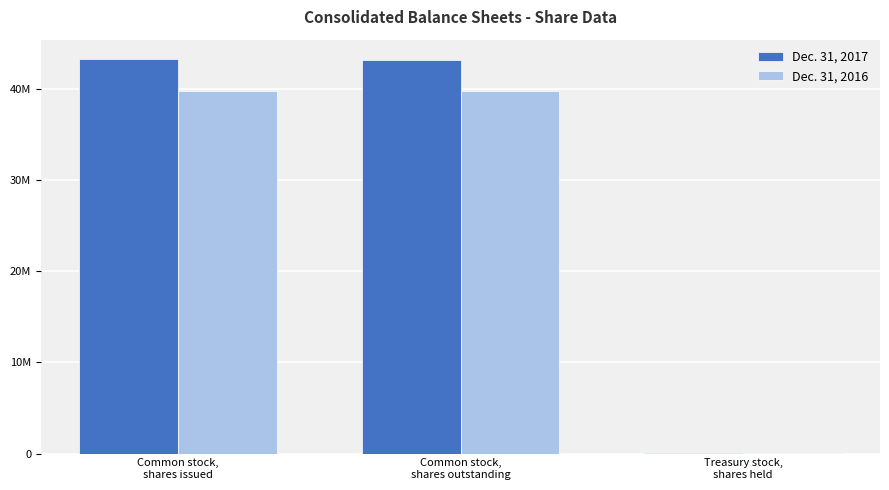

Is the value of Dec. 31, 2016 at Common stock,
shares outstanding greater than the value of Dec. 31, 2017 at Common stock,
shares issued?

No